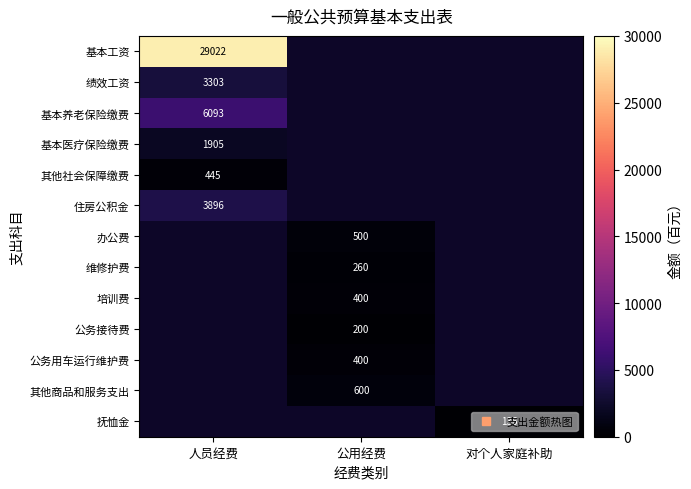

Which series has the widest spread of values?

基本工资